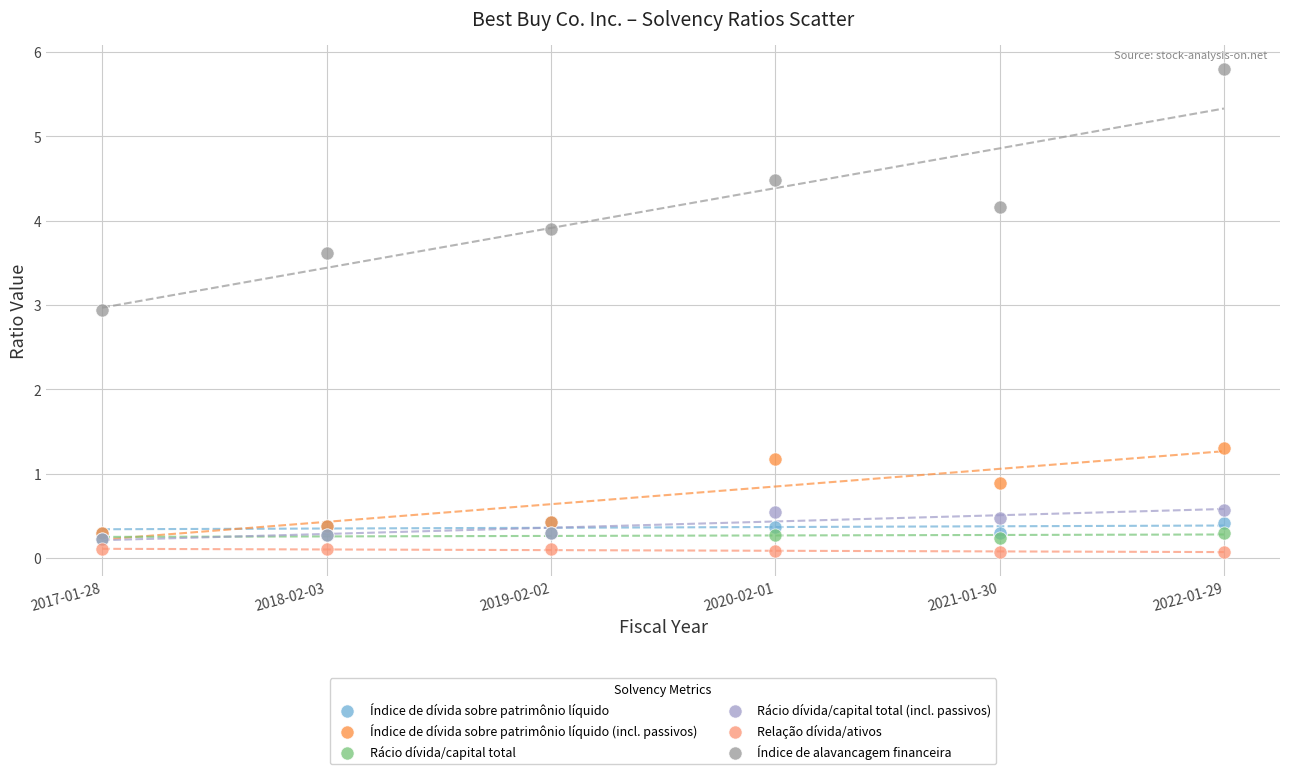

Which series contains the lowest Y value?

Relação dívida/ativos